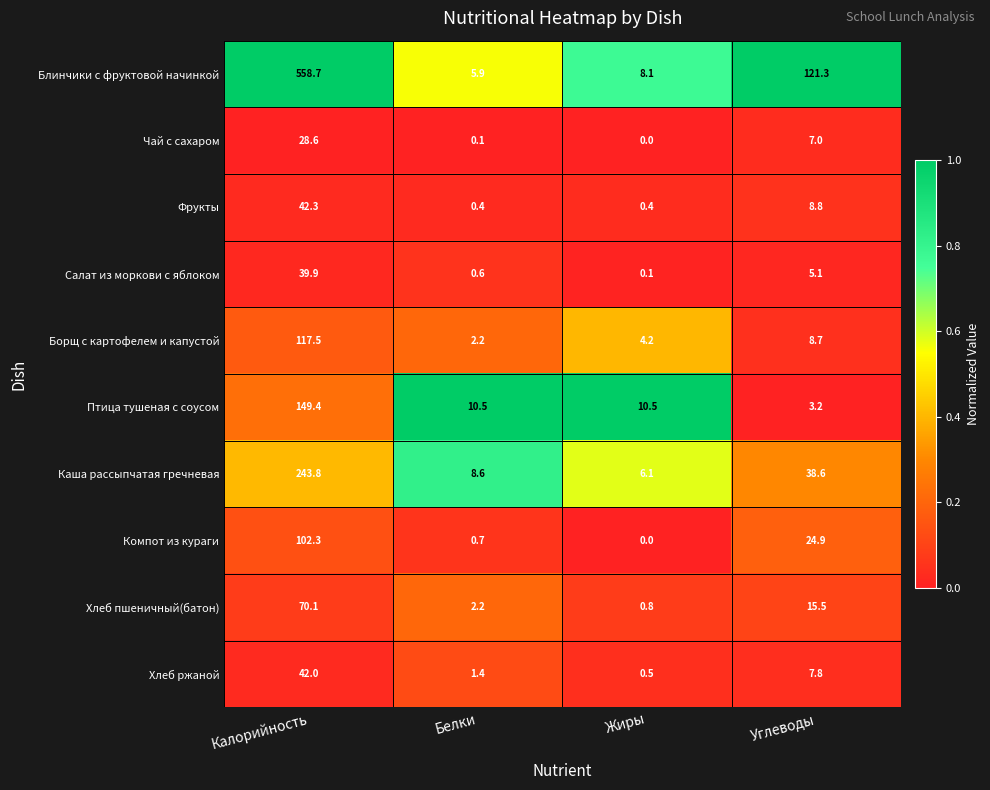

What is the spread (max minus min) of values at Углеводы?

118.1